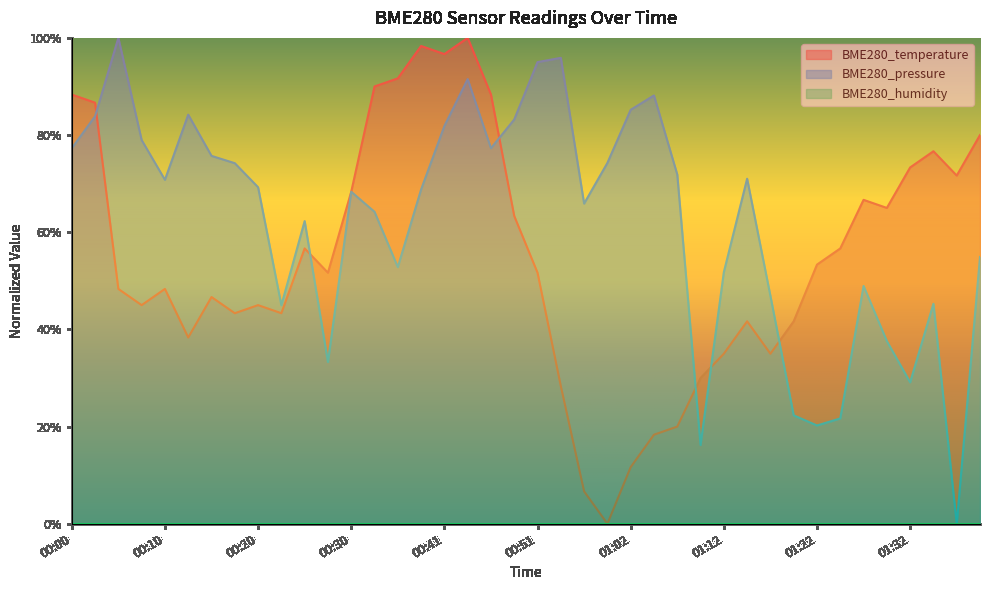

How many categories are shown in the chart?

40